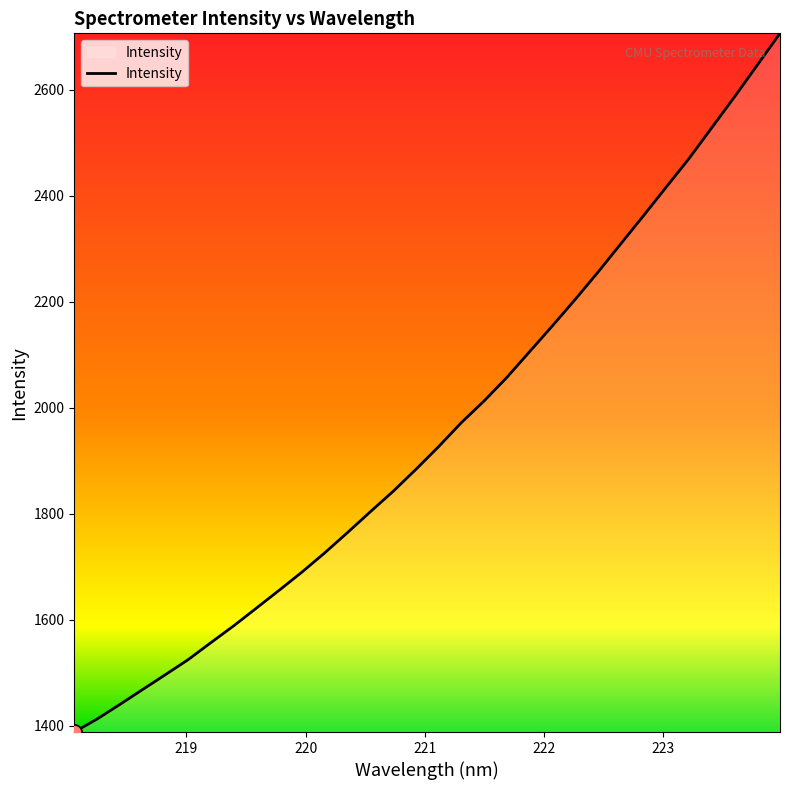

What is the smallest value displayed?

1388.5